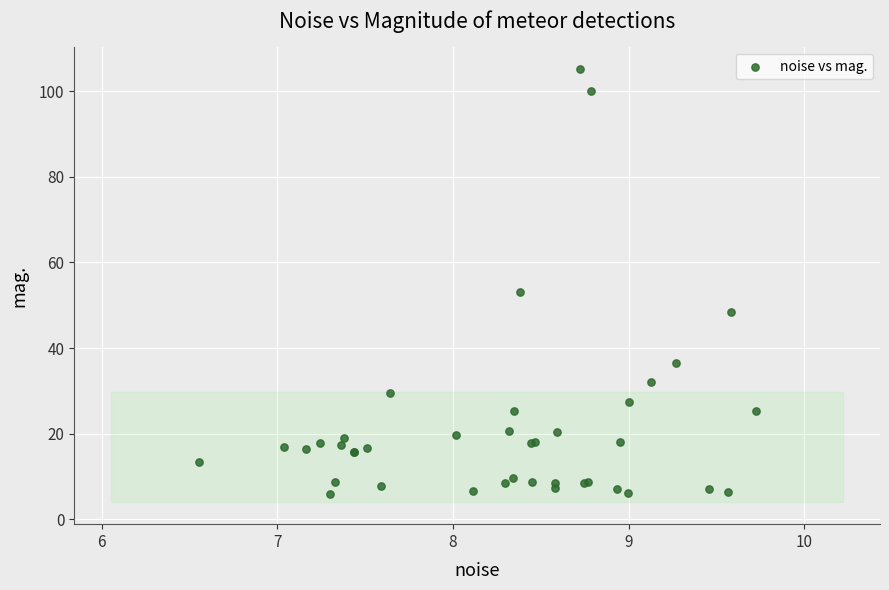

What Y value in the scatter plot is closest to 55?

53.2